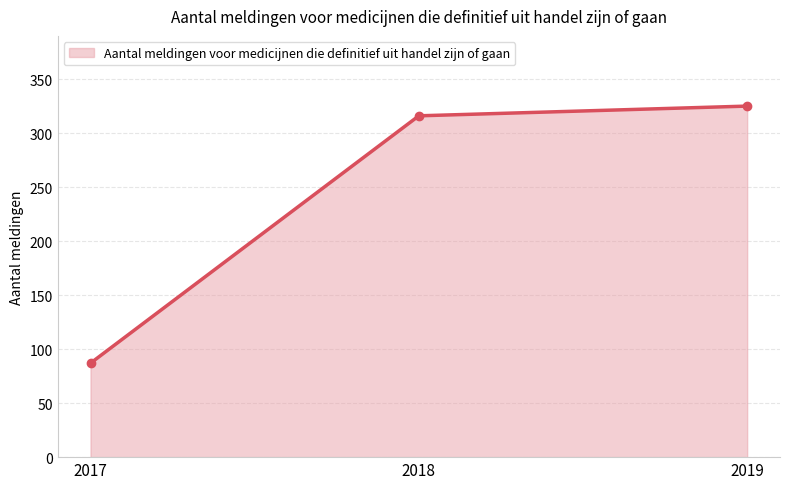

What is the minimum value shown in the chart?

87